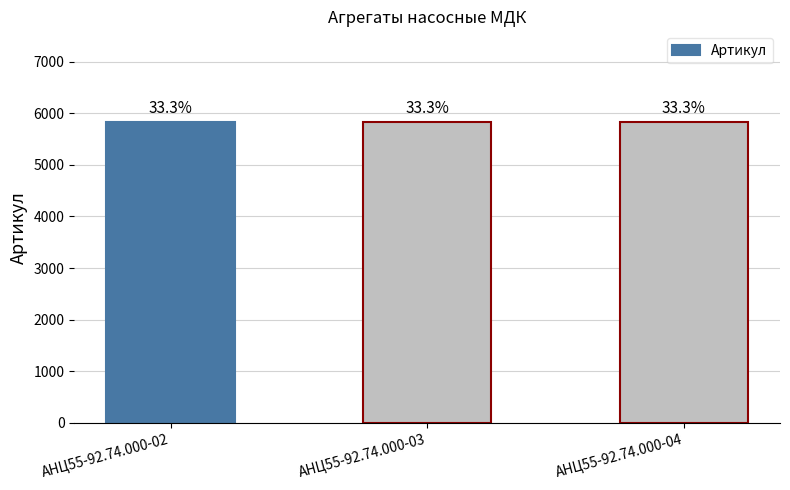

Approximately how many times larger is the value at АНЦ55-92.74.000-04 compared to АНЦ55-92.74.000-02?

1.0